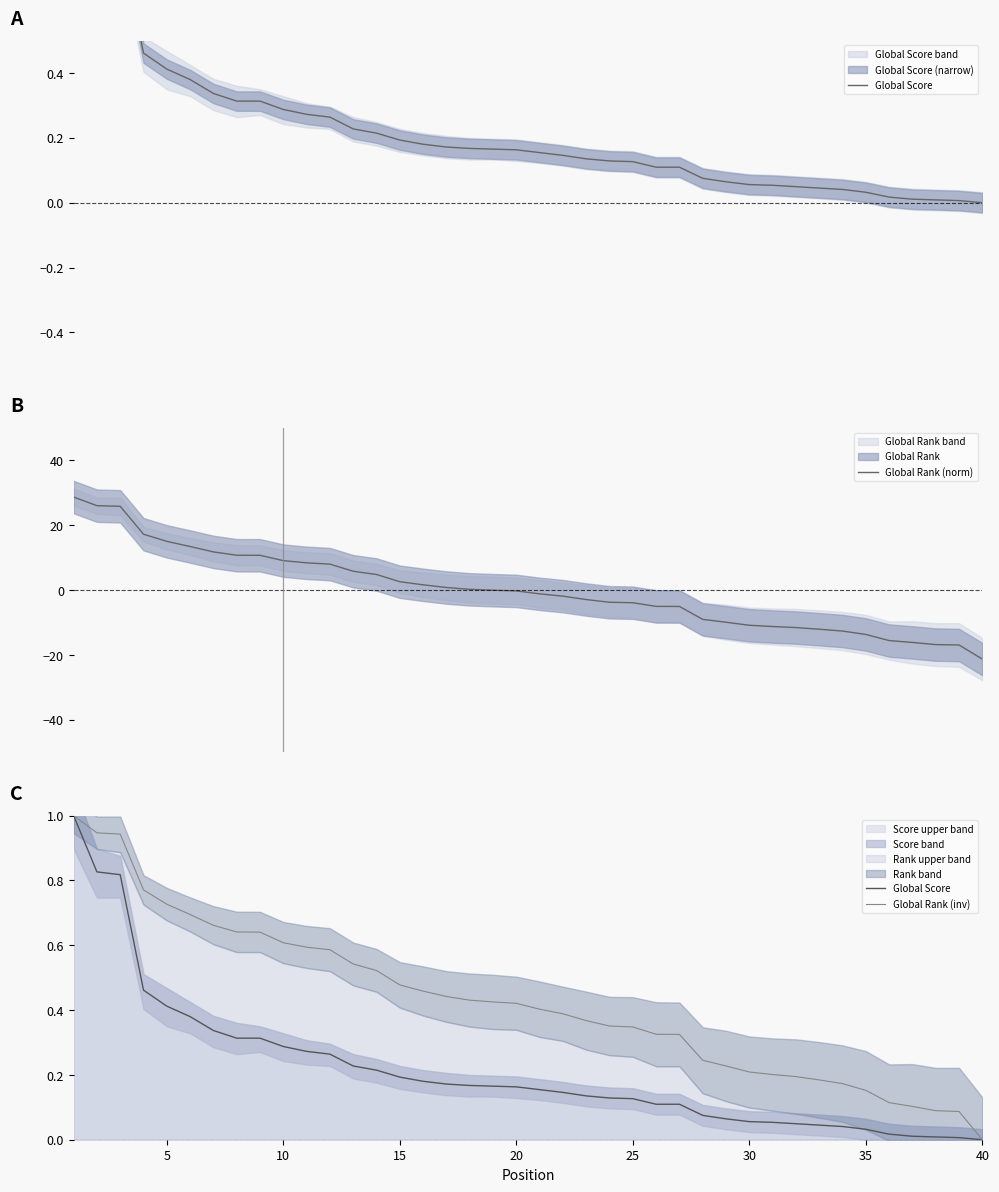

True or false: Global Score and Global Rank (inv) intersect in this chart.

False